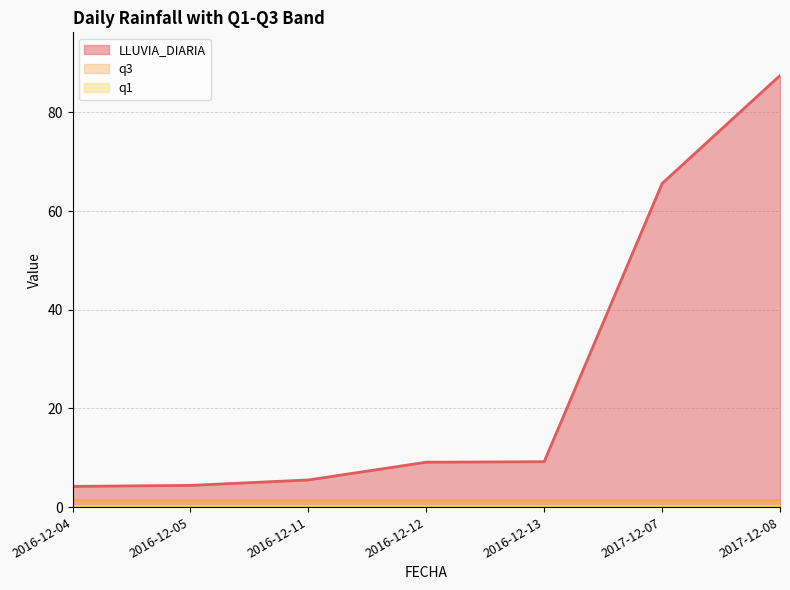

What is the total value across all series at 2016-12-13?

11.0